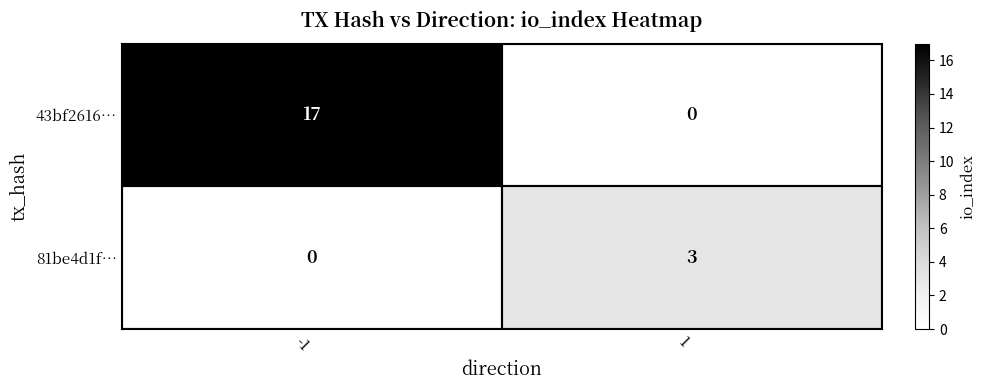

What is the spread (max minus min) of values at 1?

3